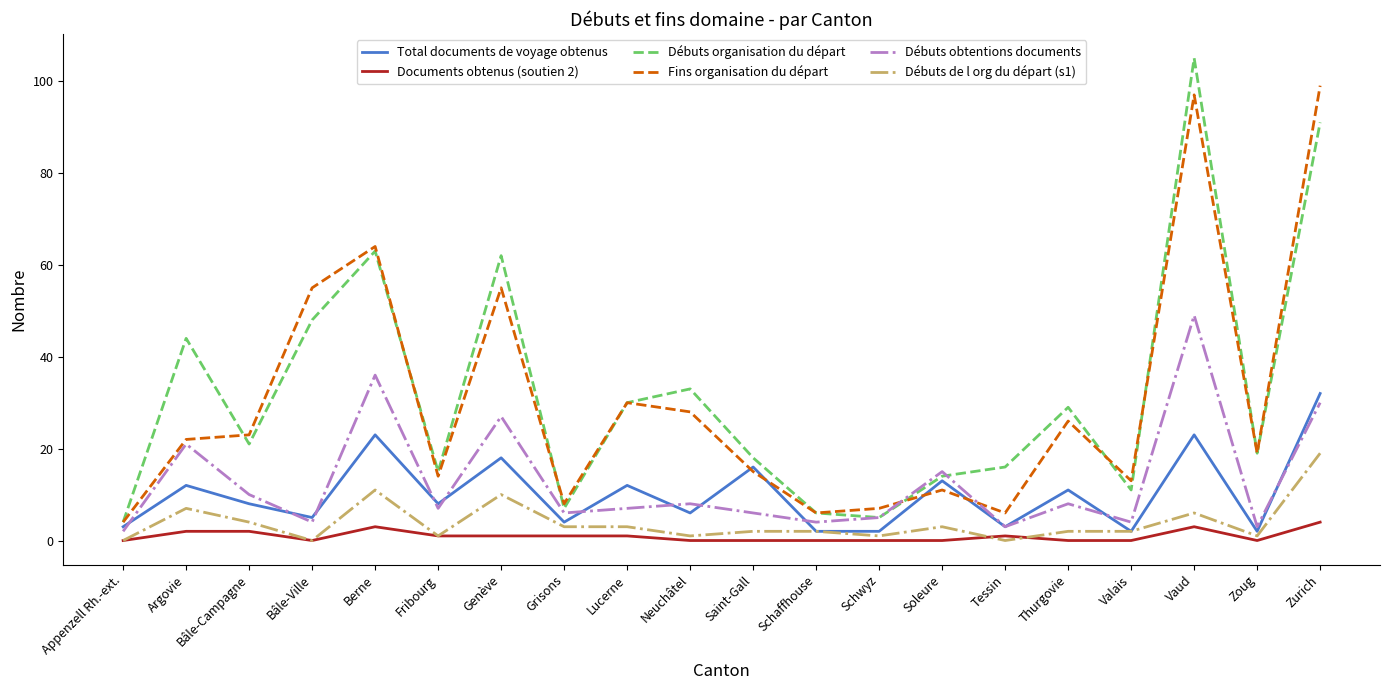

Which series changed the most between Neuchâtel and Zurich?

Fins organisation du départ